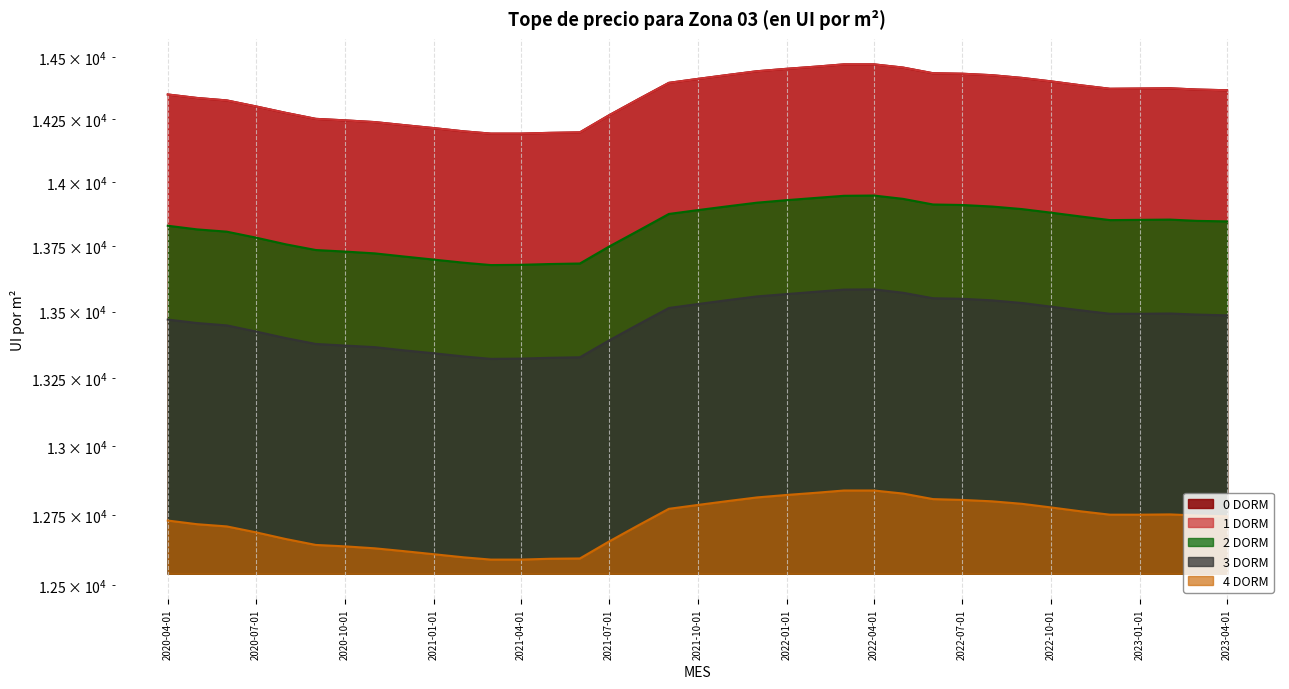

What are all the series names shown in the legend?

0 DORM, 1 DORM, 2 DORM, 3 DORM, 4 DORM